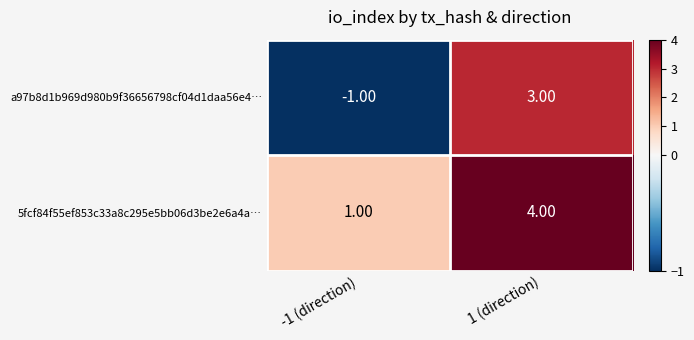

Which series has the largest range (max minus min)?

a97b8d1b969d980b9f36656798cf04d1daa56e4…